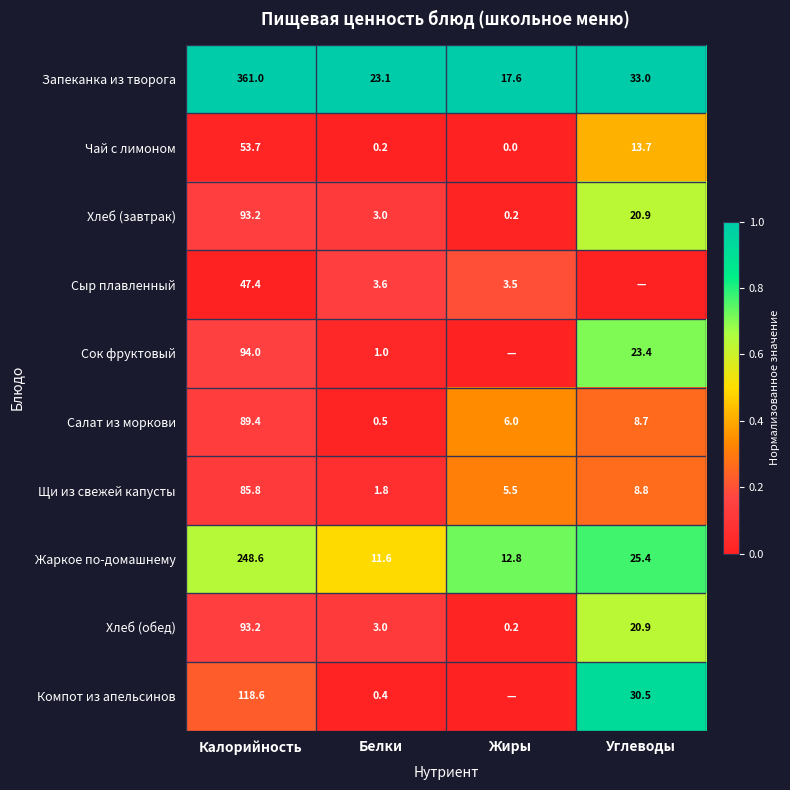

List the labels in order of Жаркое по-домашнему value, smallest first.

Белки, Жиры, Углеводы, Калорийность